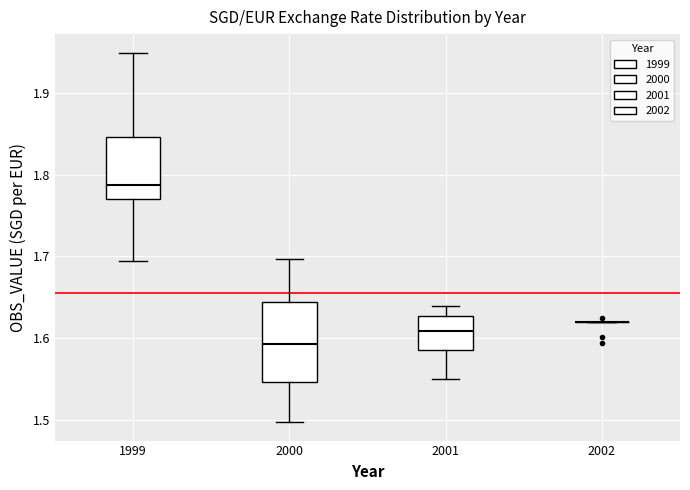

Reading left to right, transcribe this box plot: for each box, give where its median line is, the range the box spans, and where its two whiskers end, as read against the y-axis. The values are not printed on the chart, so give them approximately, as read against the axis.

1999: median 1.79, box 1.77 to 1.85, whiskers 1.69 to 1.95
2000: median 1.59, box 1.55 to 1.64, whiskers 1.50 to 1.70
2001: median 1.61, box 1.59 to 1.63, whiskers 1.55 to 1.64
2002: box collapsed to a line at 1.62, whiskers 1.62 to 1.62